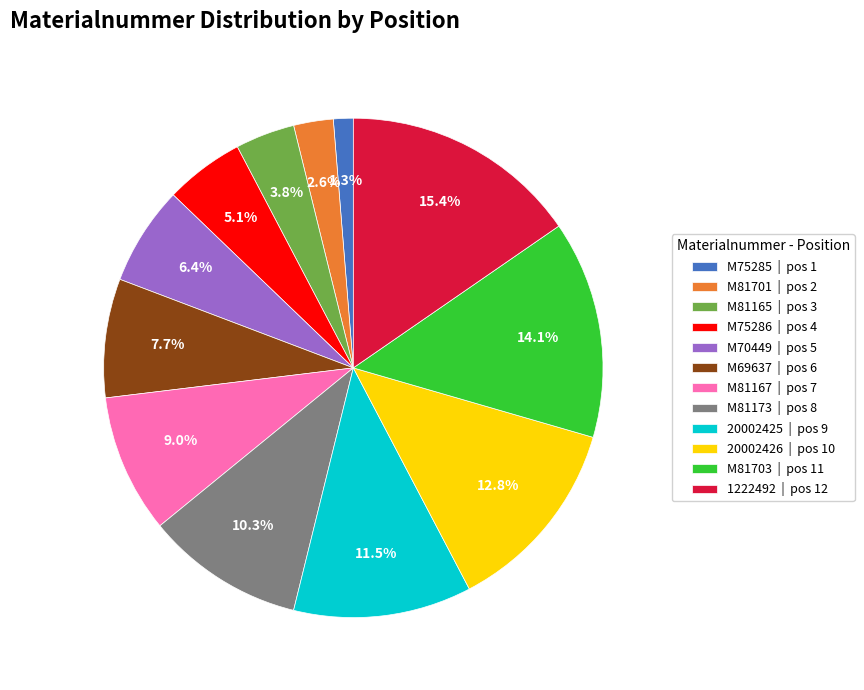

Which category has the biggest portion of the pie?

1222492